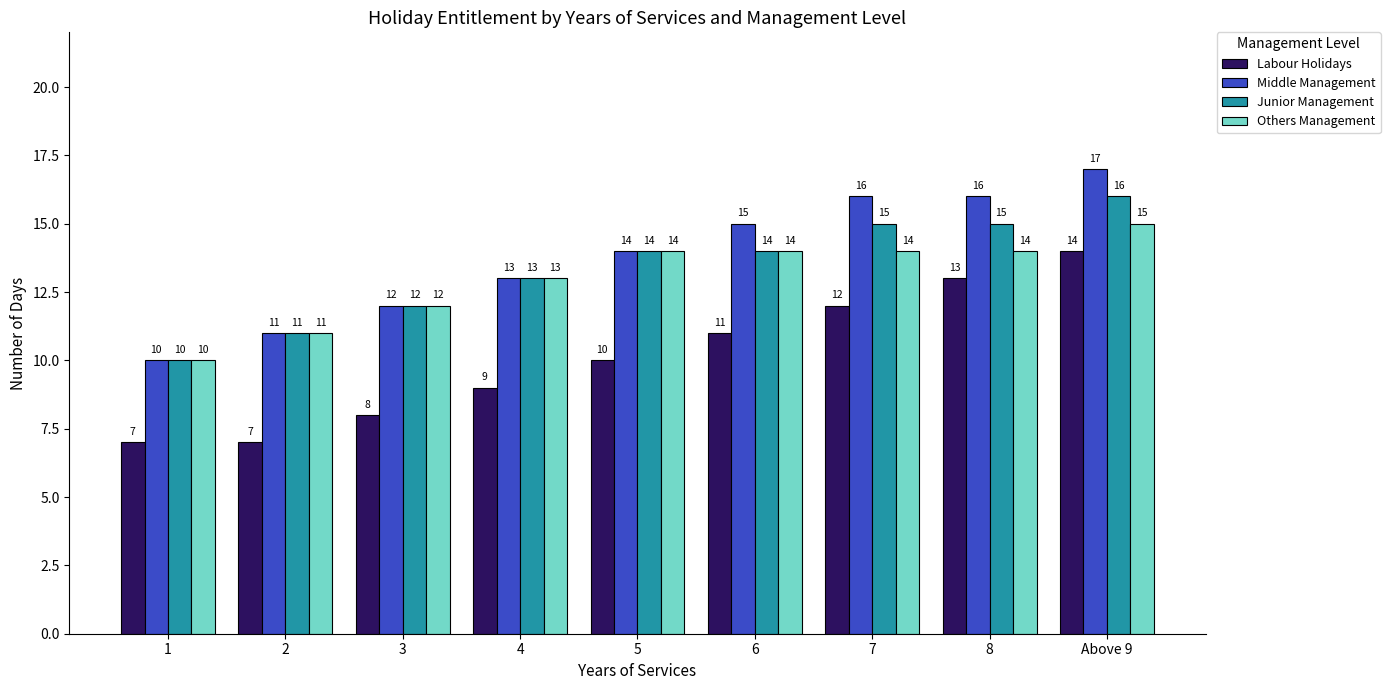

What is the minimum value for Others Management?

10